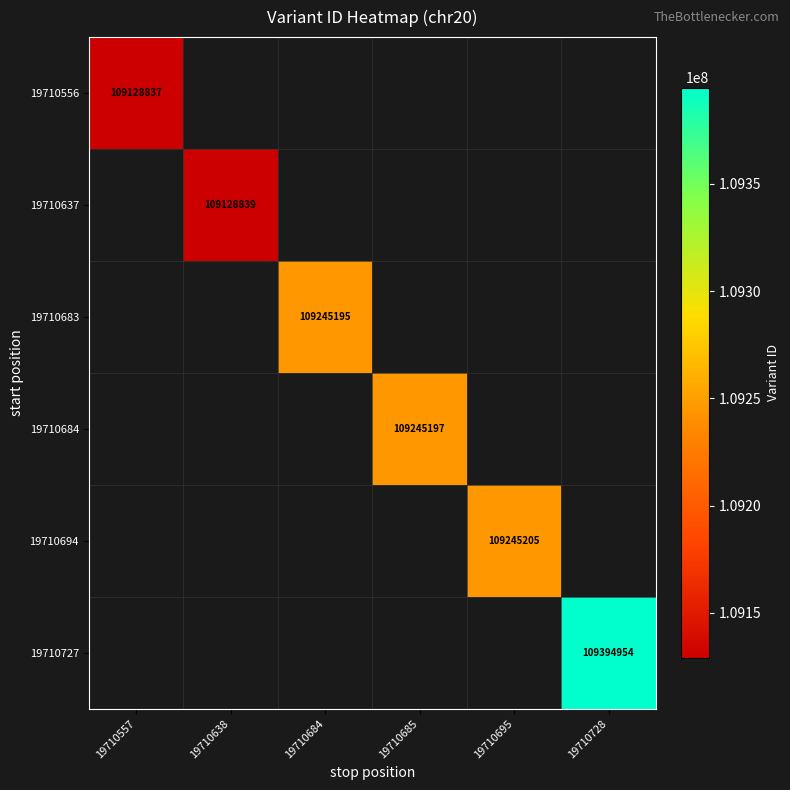

Which label corresponds to the largest value in the chart?

19710728